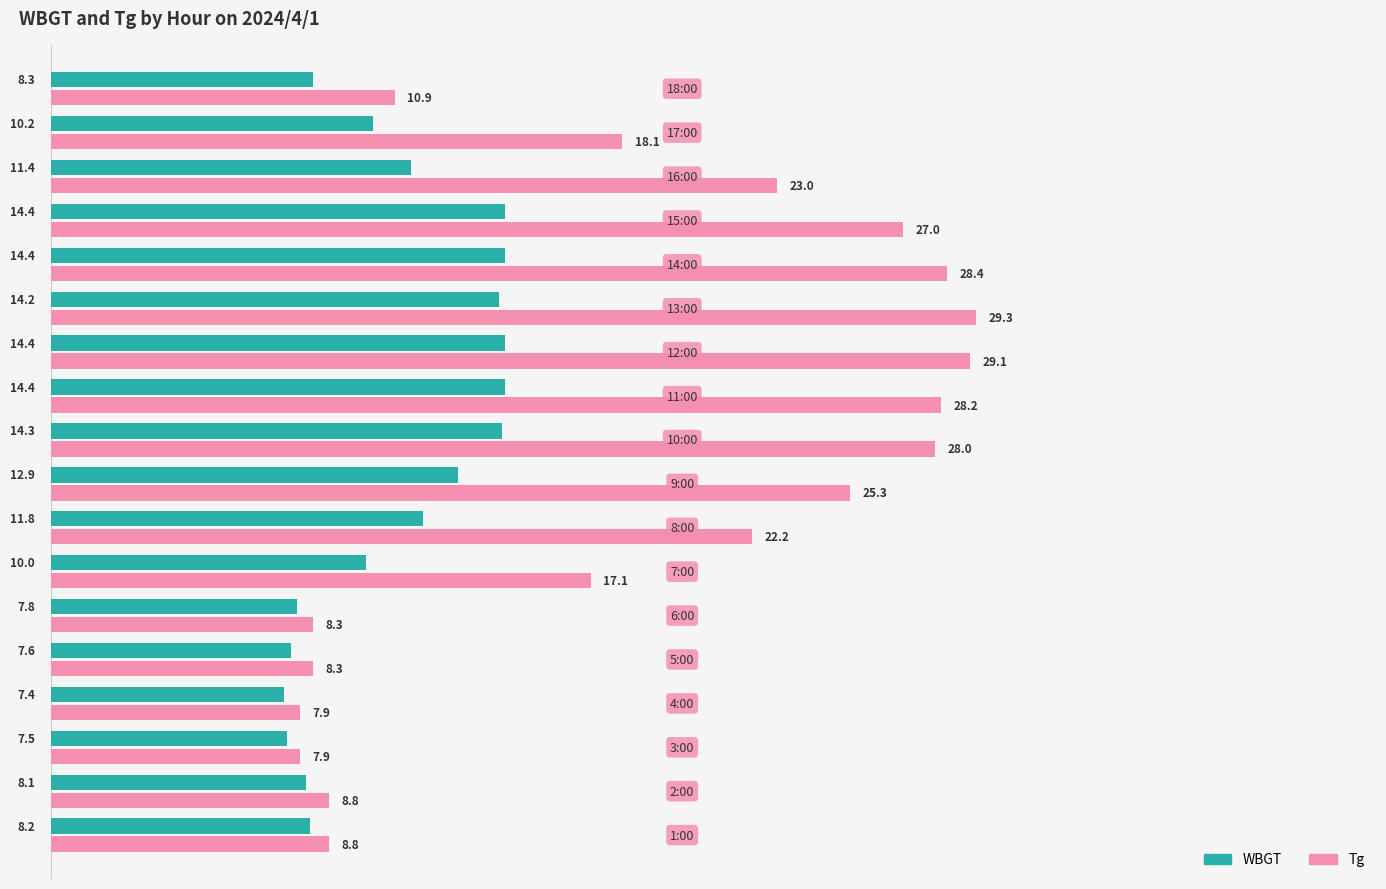

List the series in order of their peak value, lowest first.

WBGT, Tg